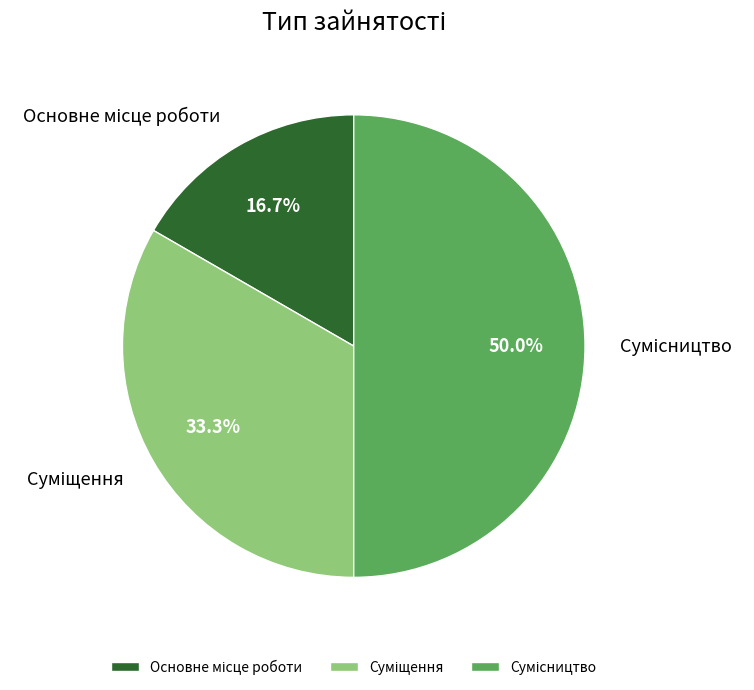

What is the ratio of the value at Сумісництво to the value at Основне місце роботи?

3.0